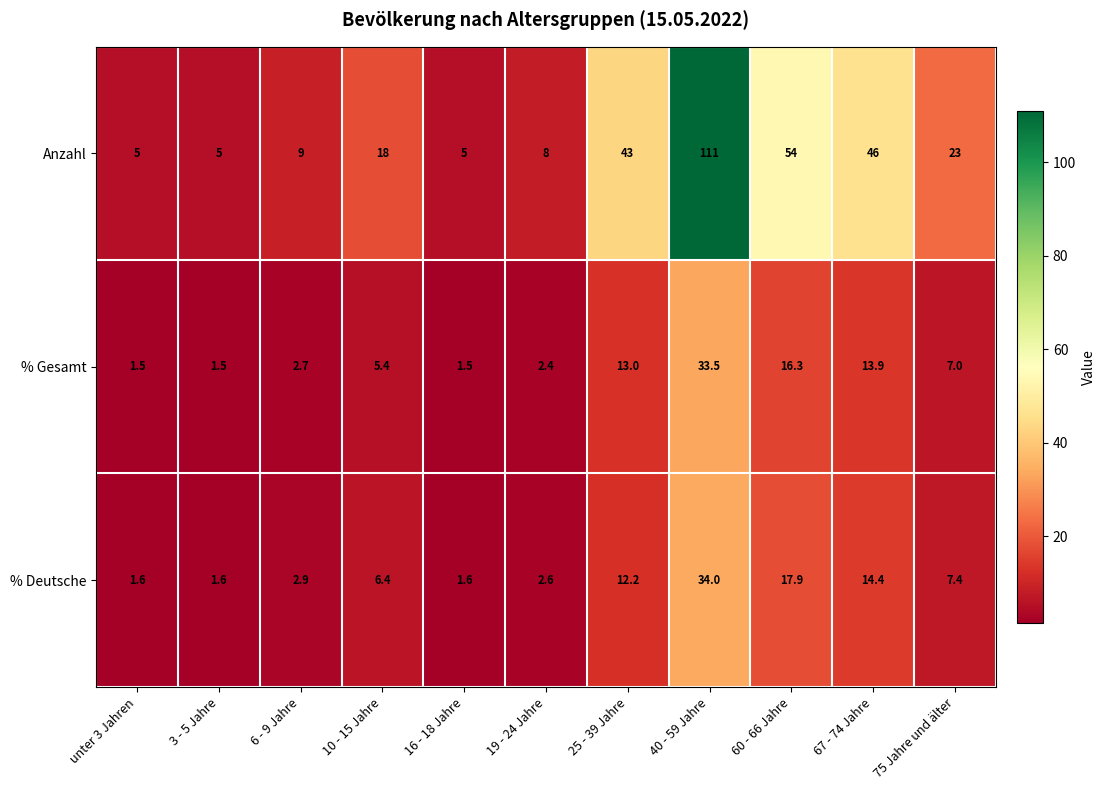

The value of % Deutsche at 25 - 39 Jahre is 7.6. True or false?

False